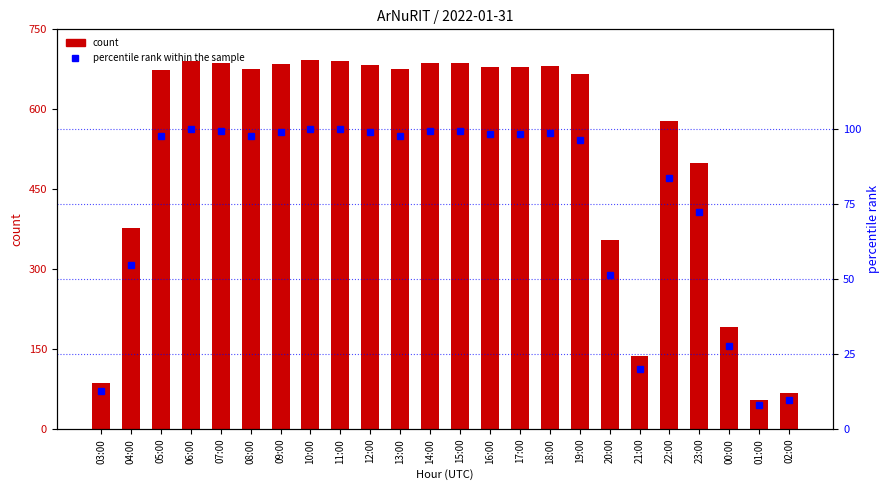

At 05:00, list the series in order from largest to smallest.

count, percentile rank within the sample